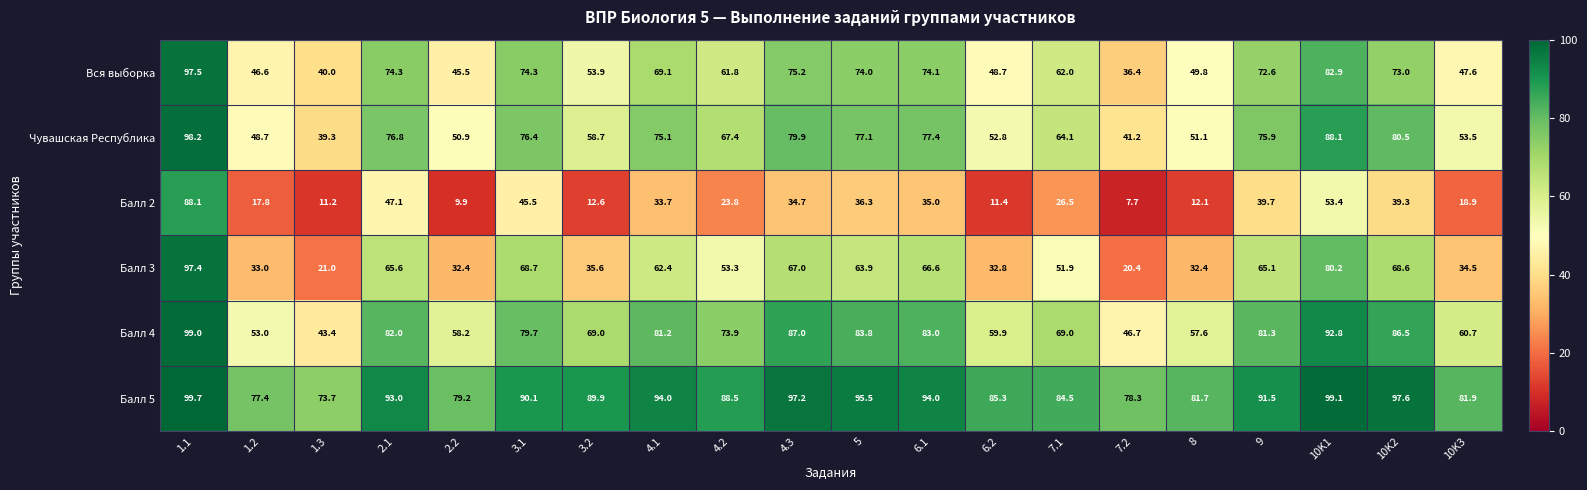

At which label does Балл 3 reach its peak?

1.1